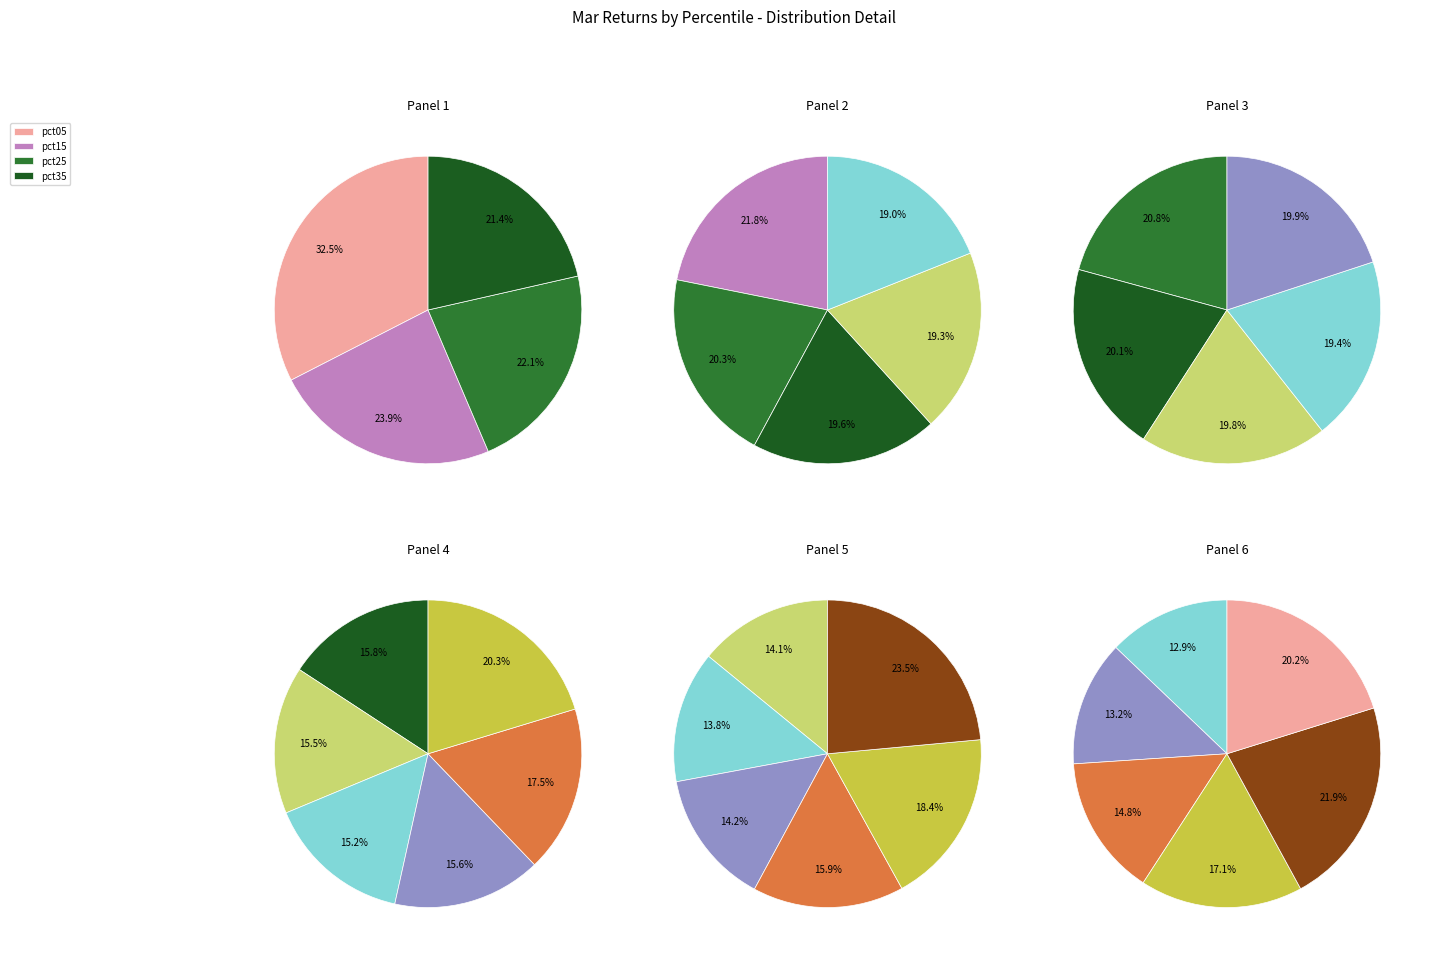

Combined, what portion of the pie is pct15 and pct55?

17.9%